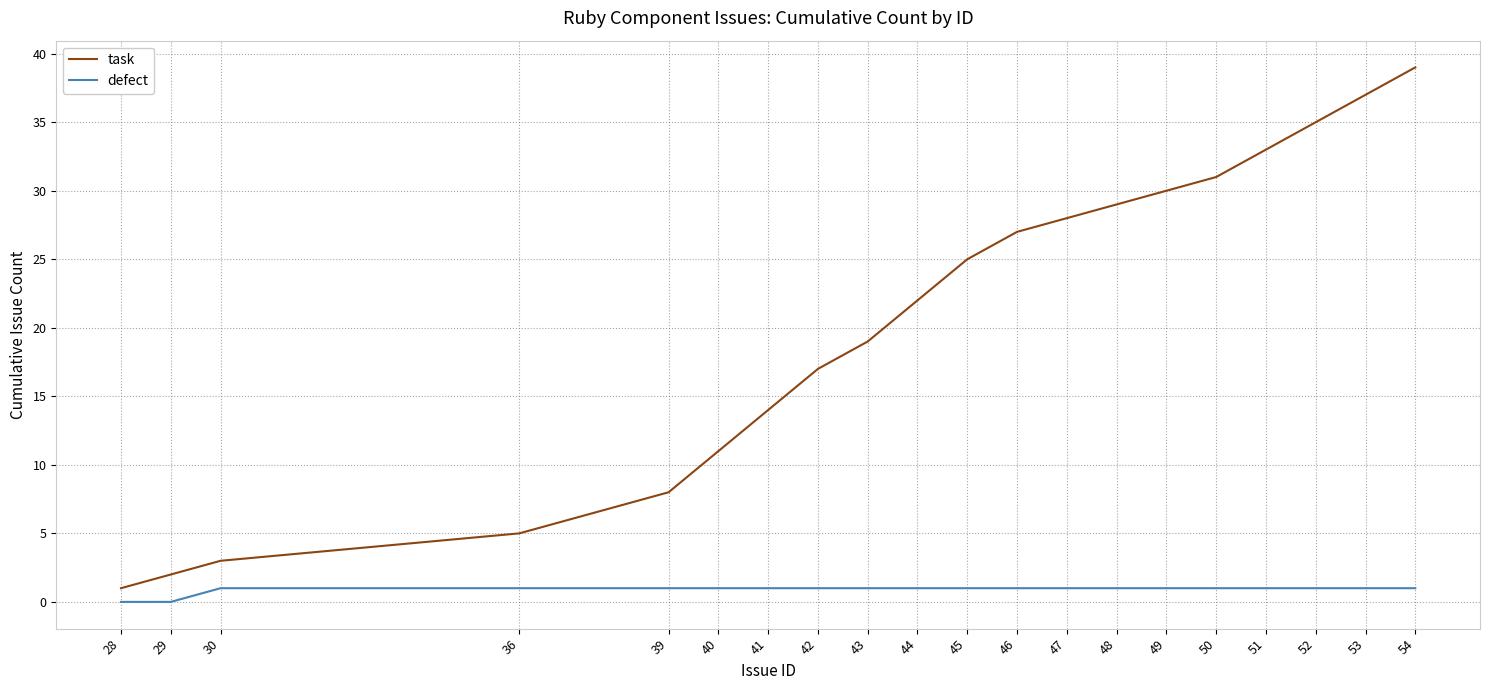

Reading left to right, transcribe all the data shown in this chart.

task: 28=1	29=2	30=3	36=5	39=8	40=11	41=14	42=17	43=19	44=22	45=25	46=27	47=28	48=29	49=30	50=31	51=33	52=35	53=37	54=39
defect: 28=0	29=0	30=1	36=1	39=1	40=1	41=1	42=1	43=1	44=1	45=1	46=1	47=1	48=1	49=1	50=1	51=1	52=1	53=1	54=1